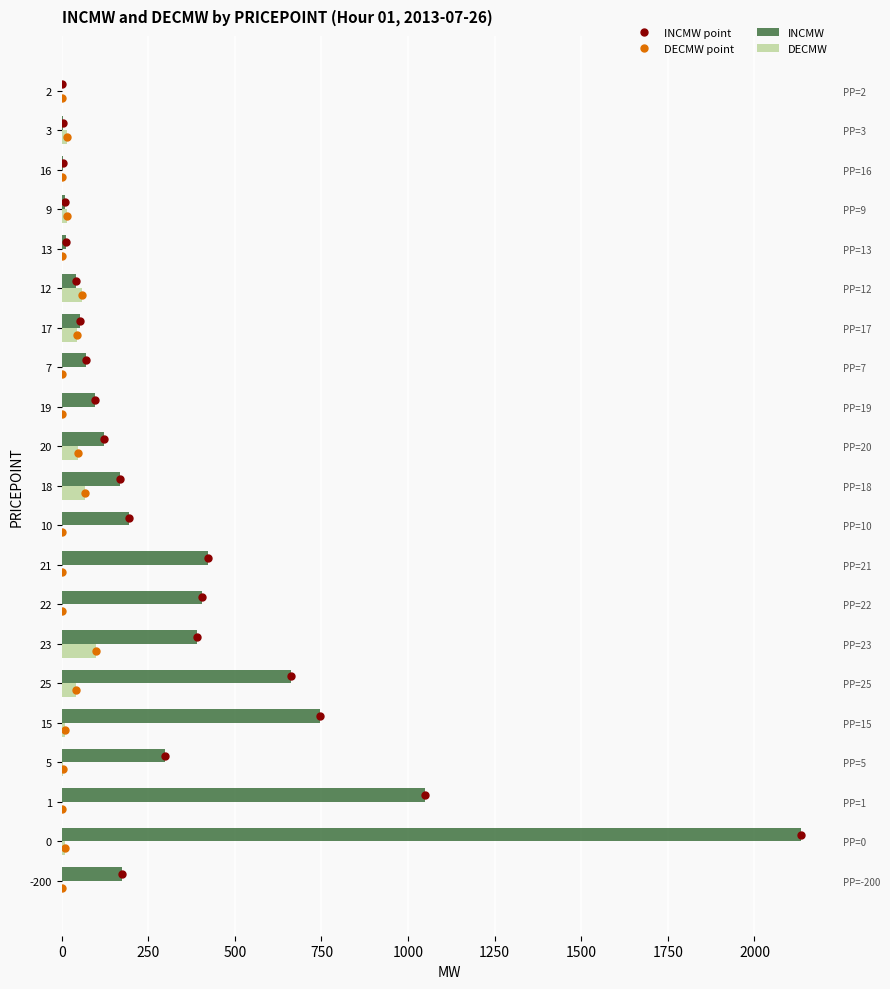

How many data points in DECMW are less than 5?

10